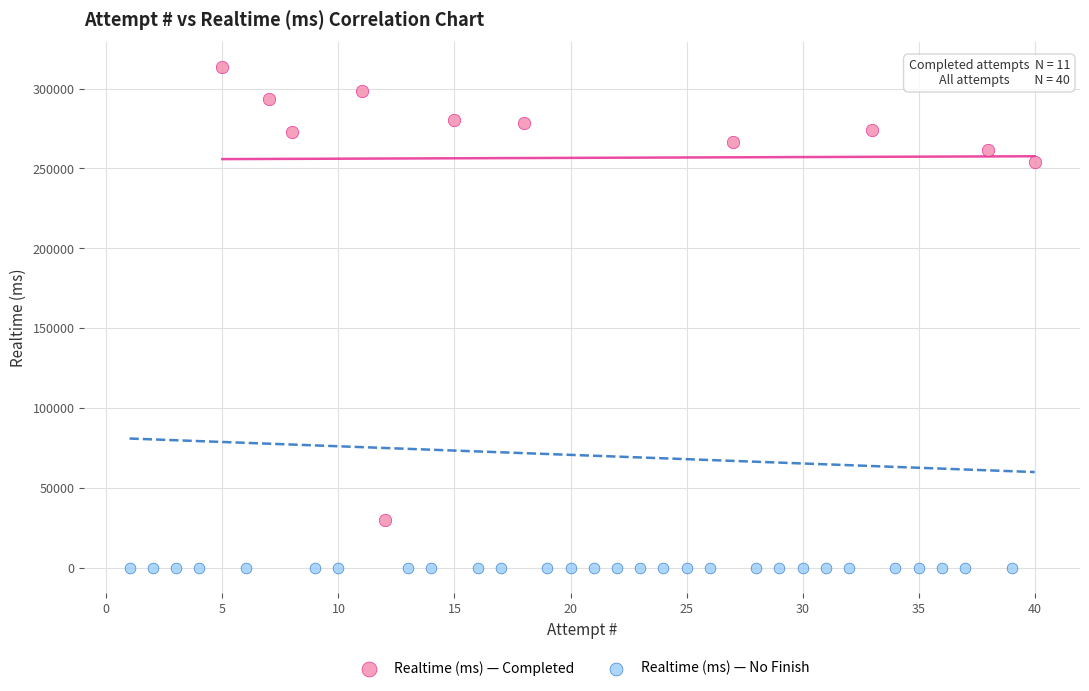

Which series reaches the maximum Y coordinate?

Realtime (ms) — Completed